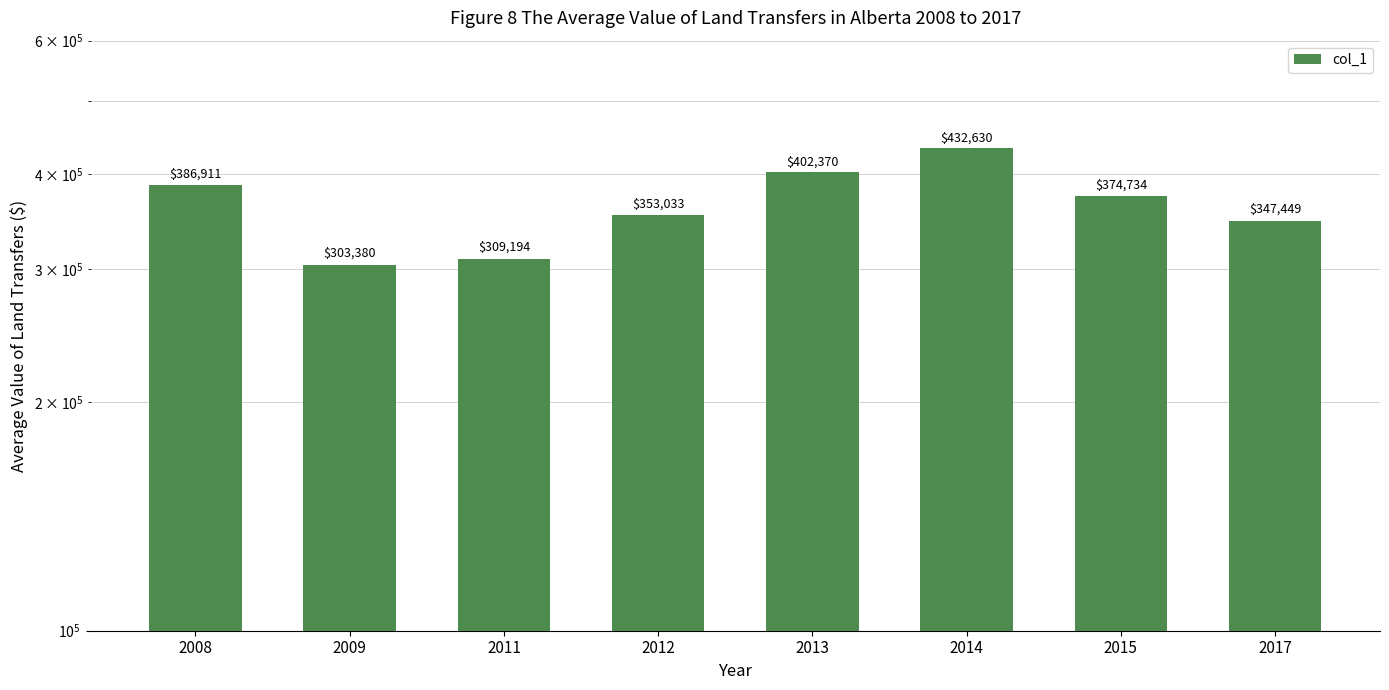

How many data points does each series have?

8